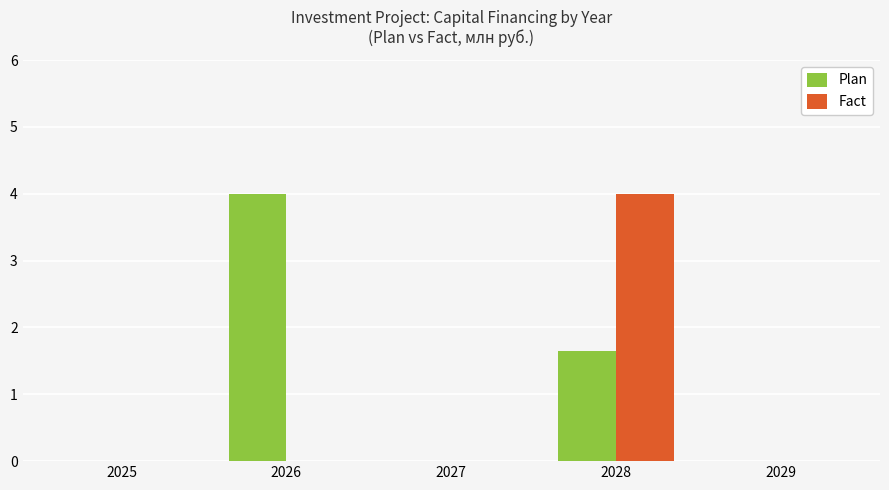

Which series has the largest total across all categories?

Plan